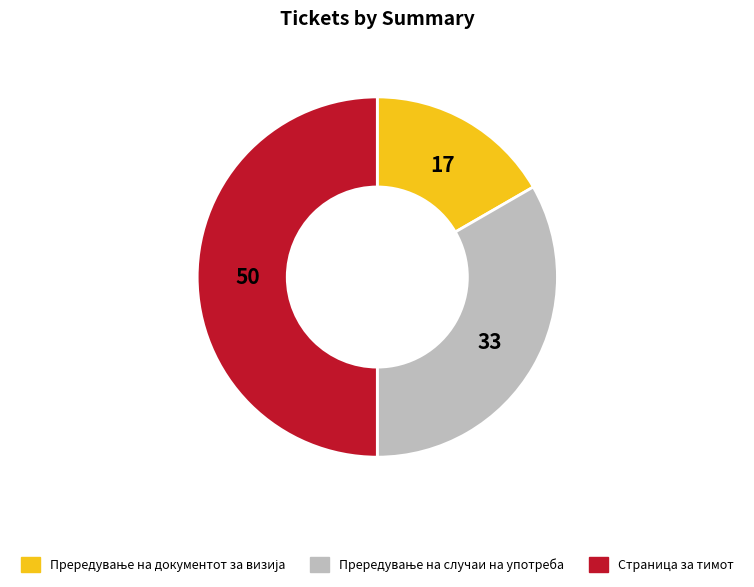

The Страница за тимот slice represents 50% of the pie. True or false?

True